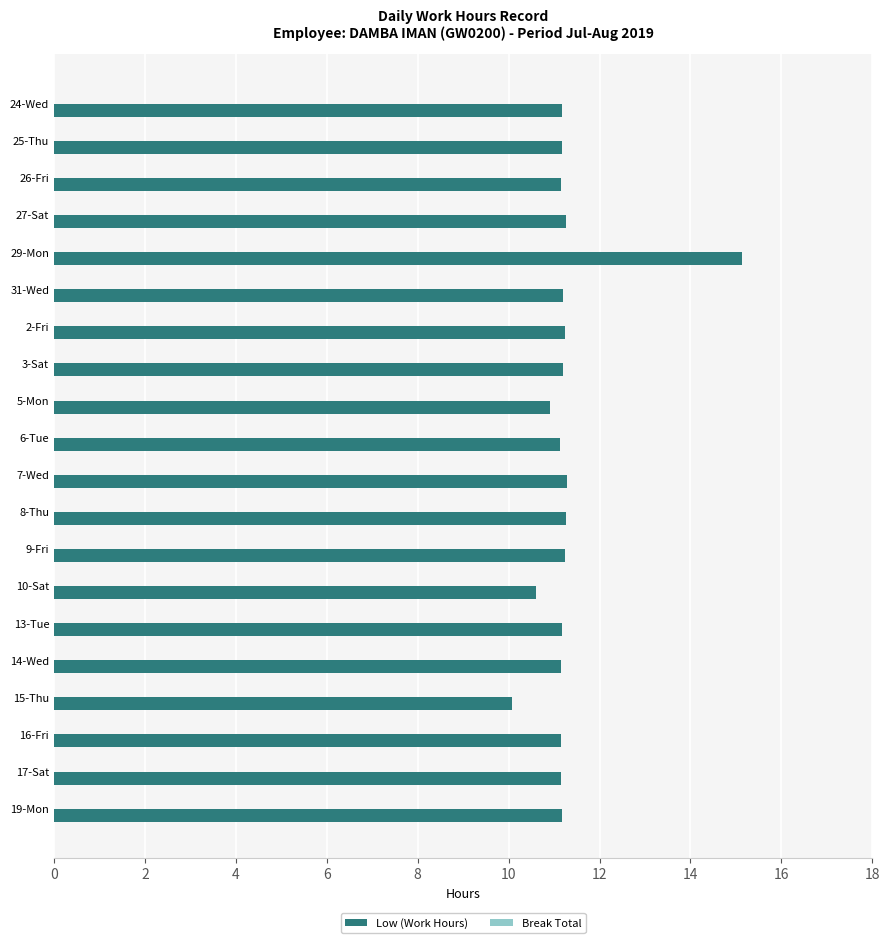

Which category has the lowest value across all series?

15-Thu